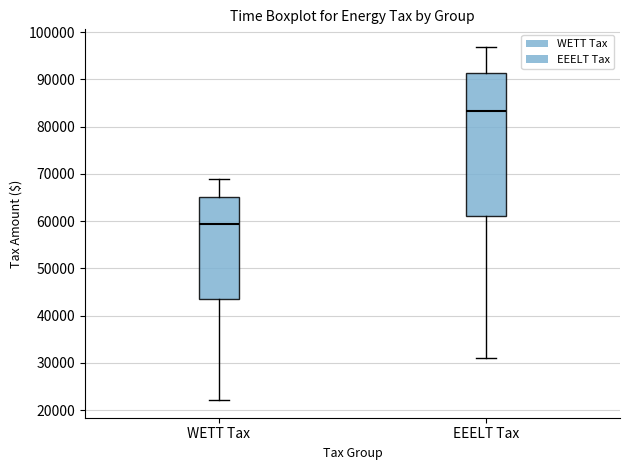

Comparing the boxes themselves (not the whiskers), which one is the tallest?

EEELT Tax